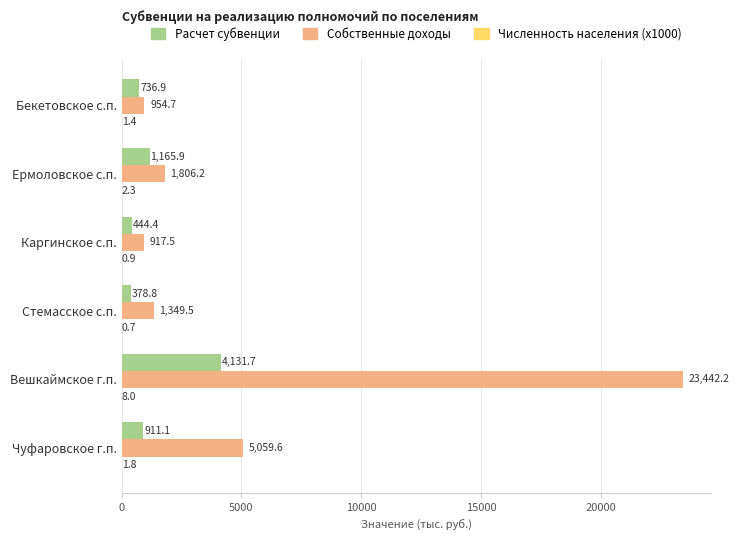

Which series has the largest total across all categories?

Собственные доходы